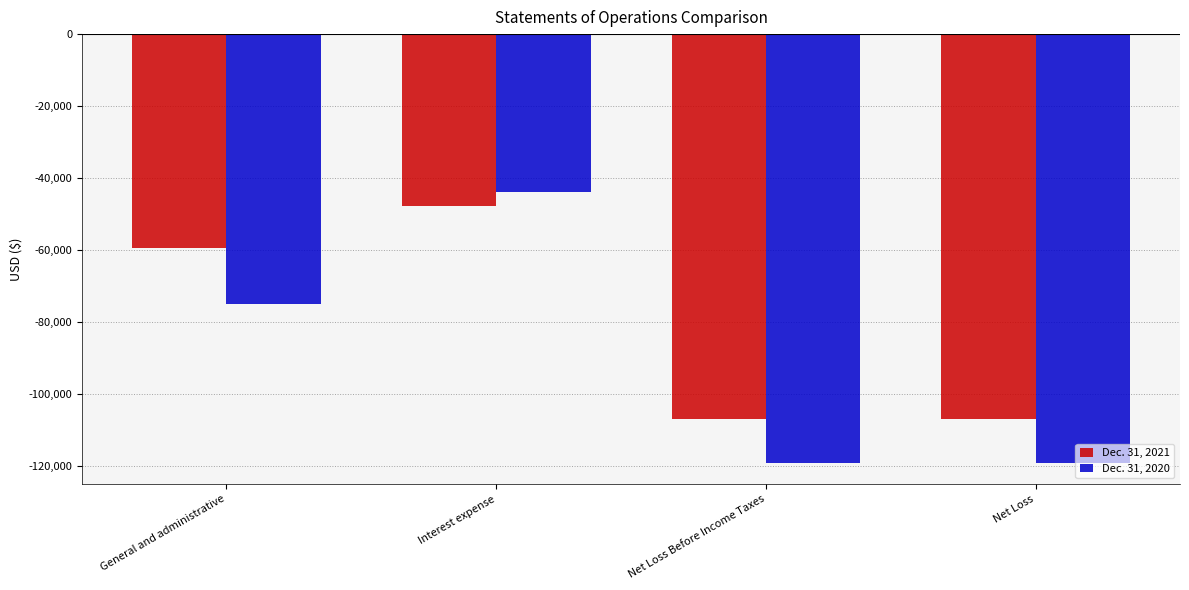

Where is Dec. 31, 2021 nearest to the value -77499?

General and administrative